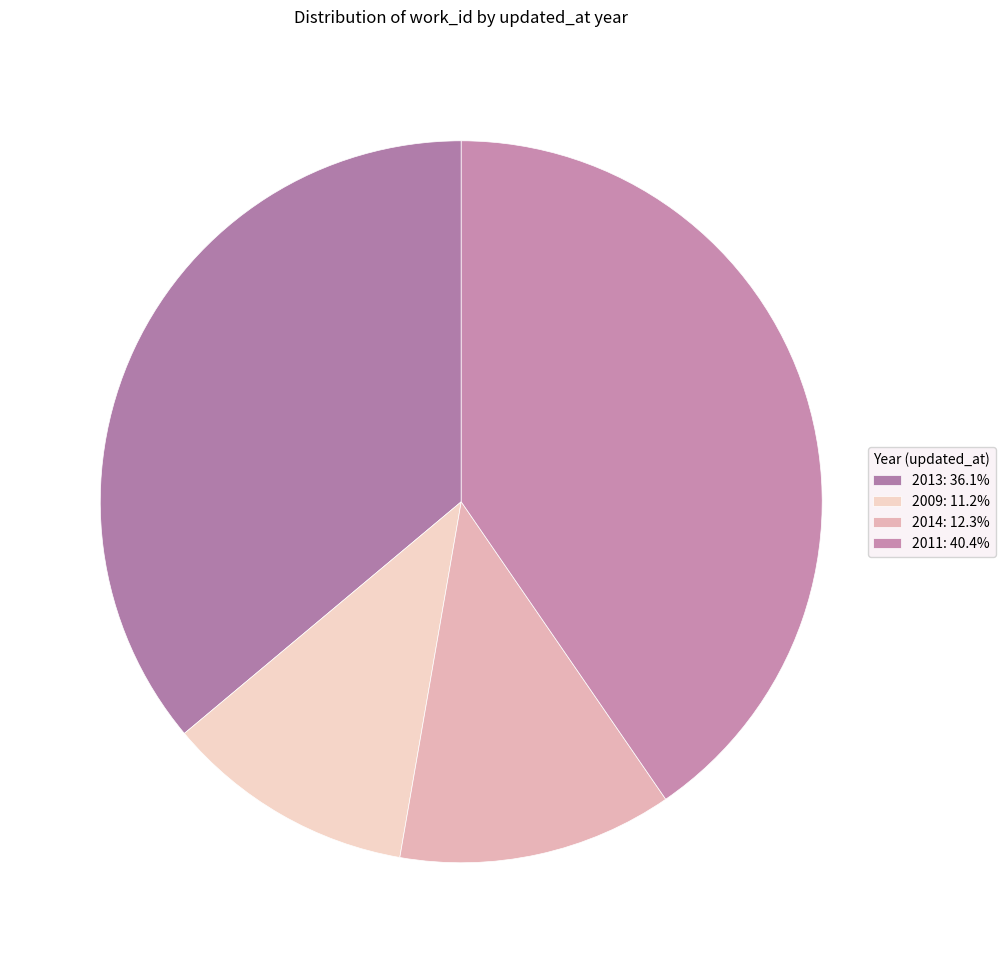

How many slices are in this pie chart?

4